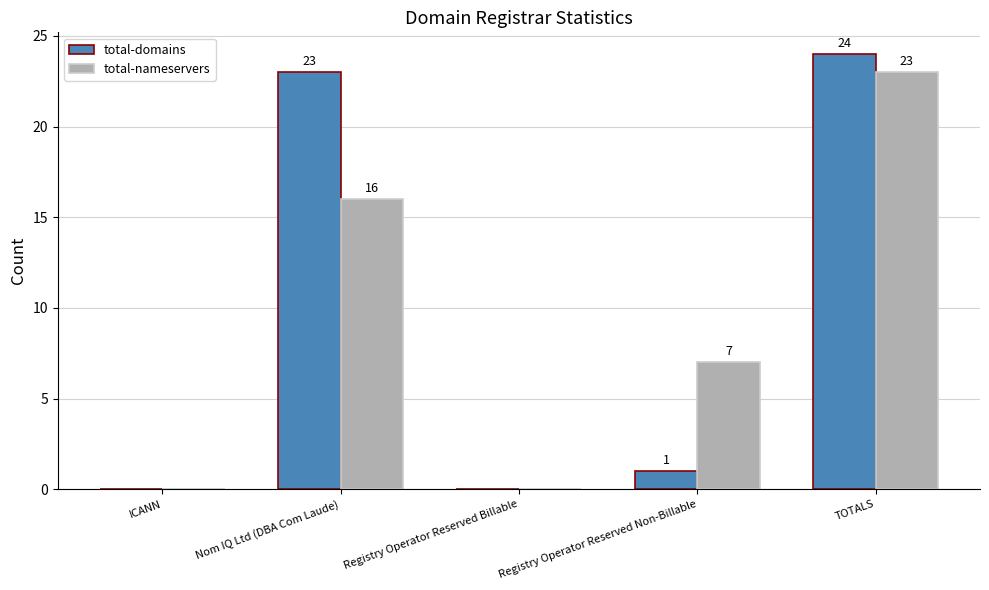

What is the maximum value for total-nameservers?

23